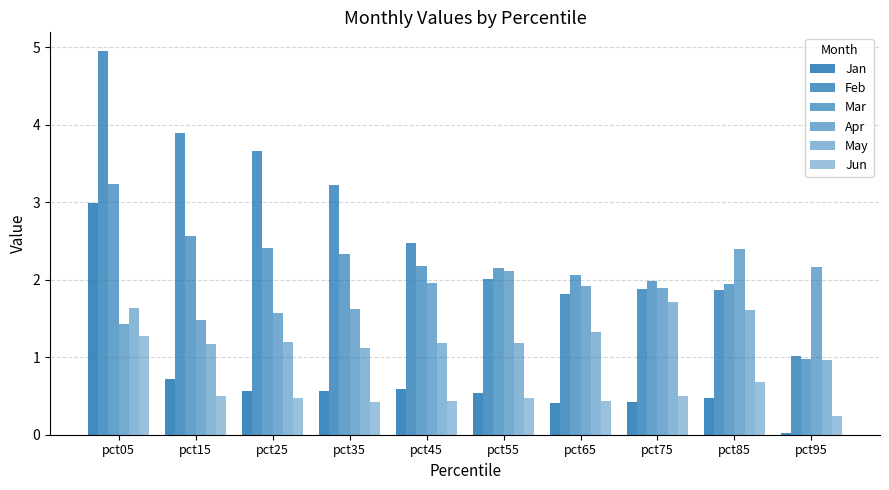

Are the bars grouped side by side (vs. stacked)?

Yes